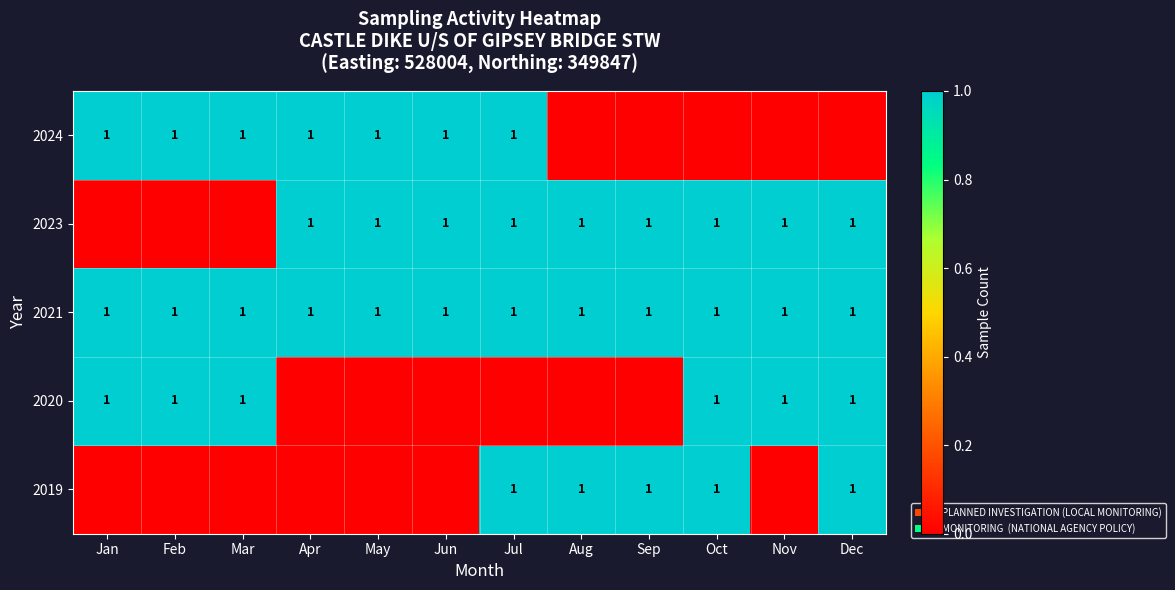

The 2020 series shows 1 at Dec. True or false?

True